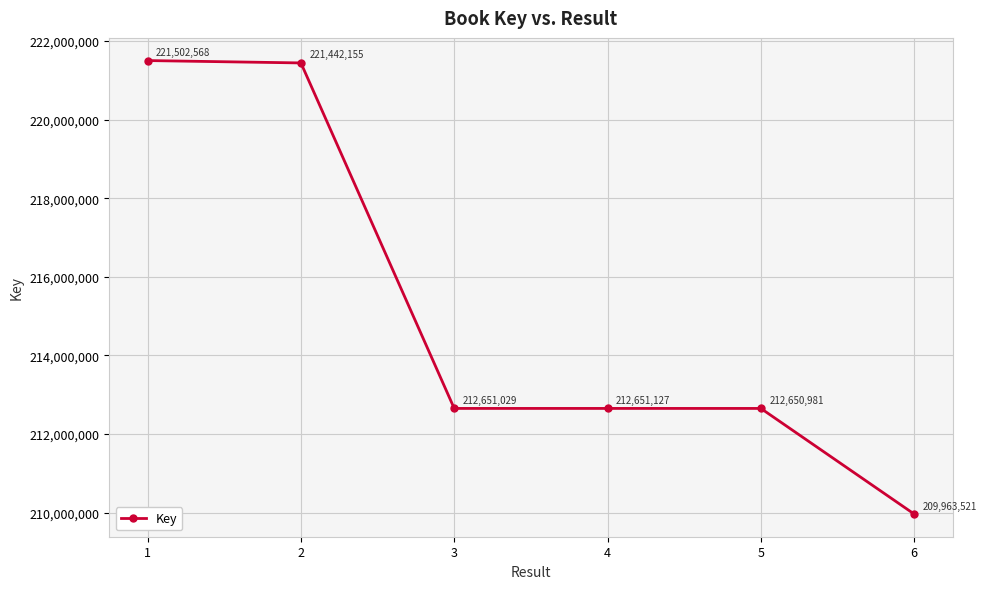

How many data points are less than 212651127?

3